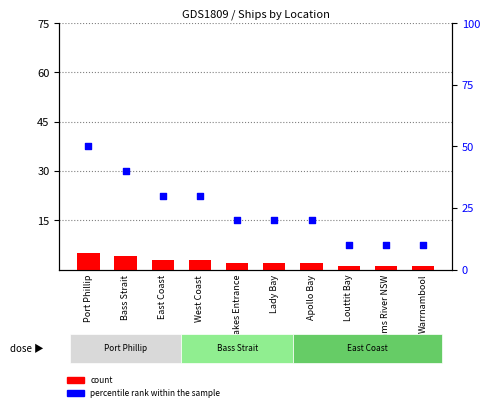

What are all the series names shown in the legend?

count, percentile rank within the sample